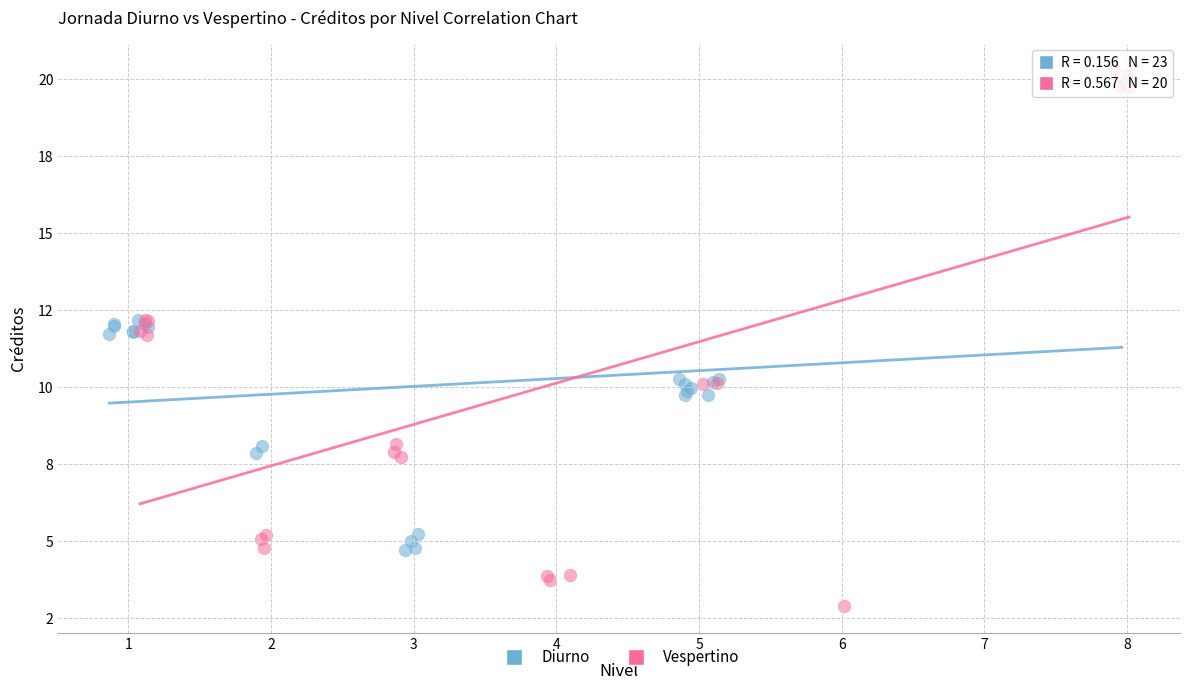

What are all the series names shown in the legend?

Diurno, Vespertino